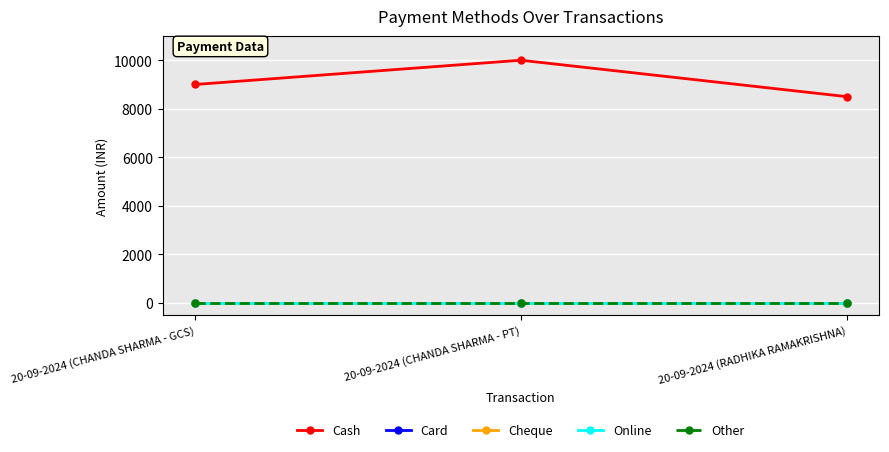

Does the chart have visible grid lines?

Yes